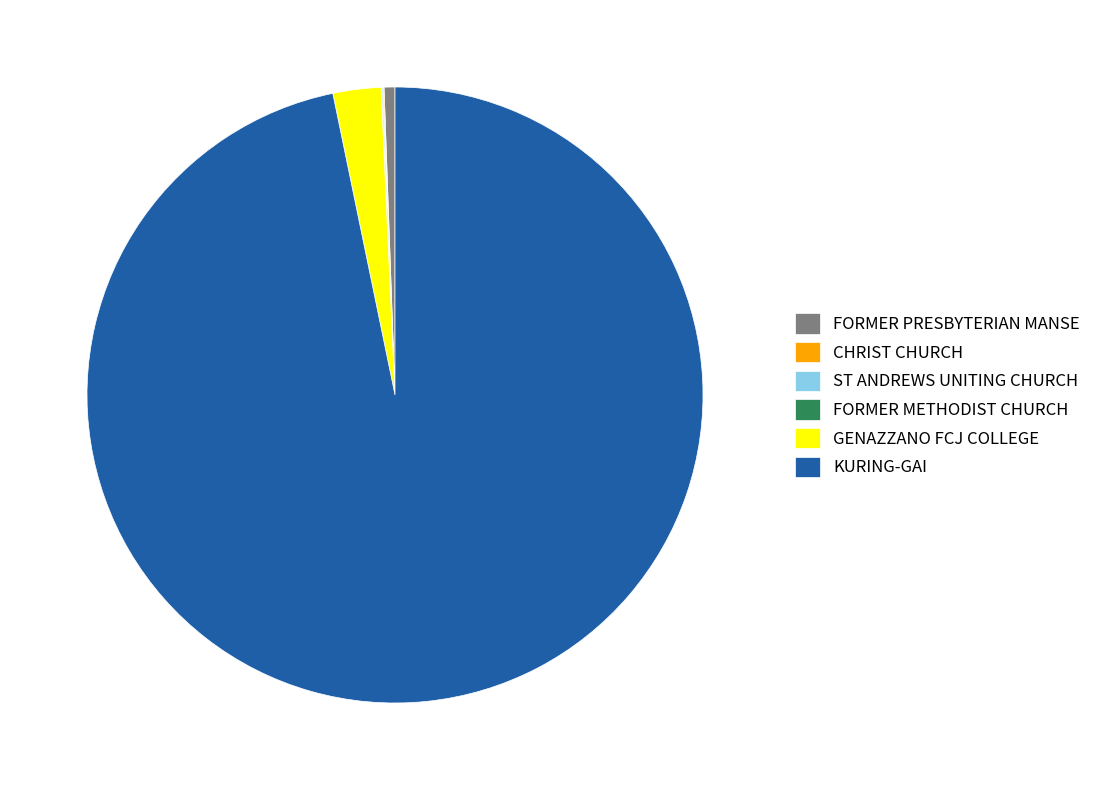

What is the largest slice in the pie chart?

KURING-GAI